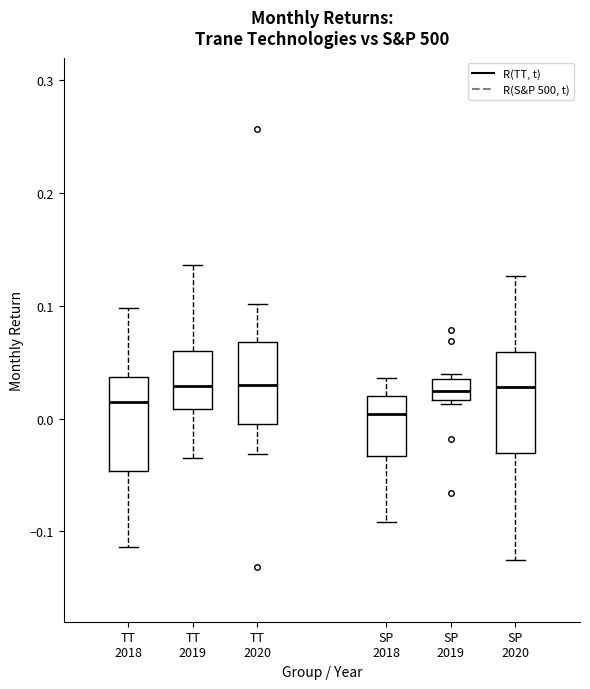

Which box's median line is the lowest?

SP 2018